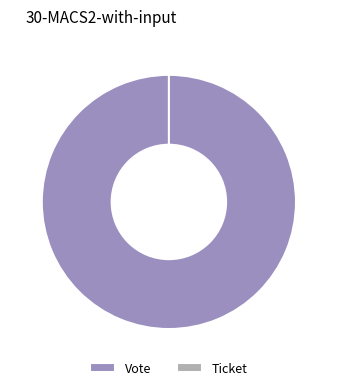

Which slice is the smallest?

Ticket